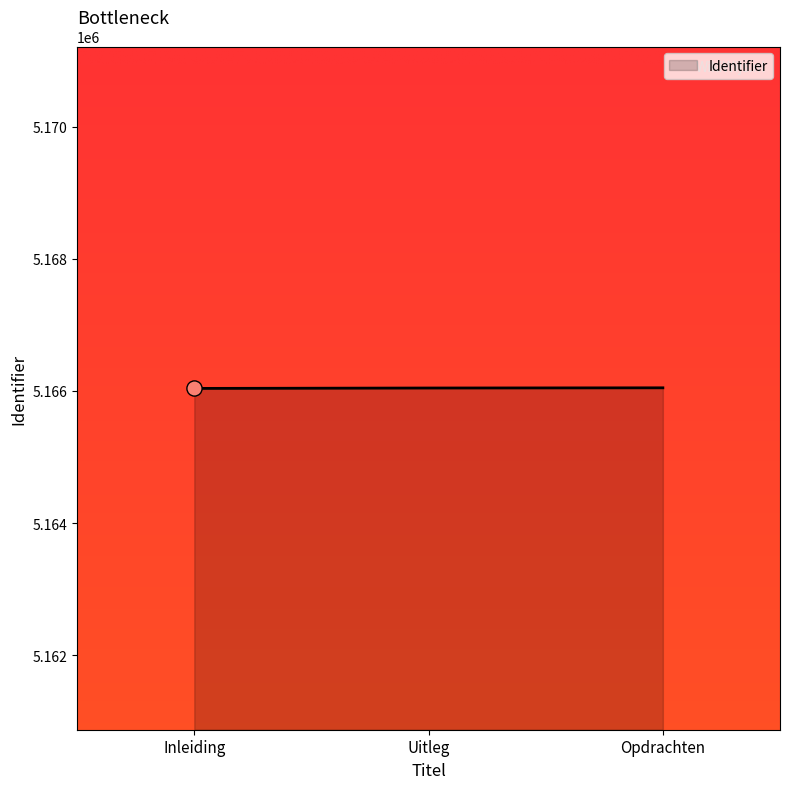

What is the ratio of the value at Inleiding to the value at Uitleg?

1.0